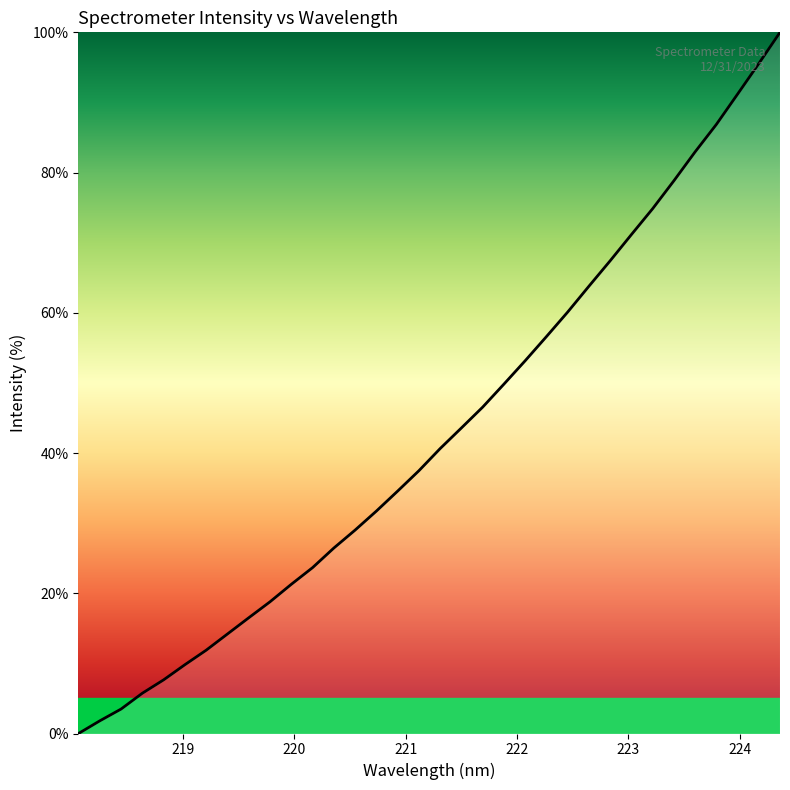

Reading left to right, what are all the values shown in this chart?

0.0	1.8	3.5	5.7	7.7	9.8	11.9	14.2	16.5	18.8	21.3	23.7	26.4	29.0	31.7	34.6	37.5	40.6	43.6	46.5	49.8	53.2	56.6	60.1	63.8	67.4	71.1	74.8	78.8	82.9	86.9	91.2	95.5	100.0